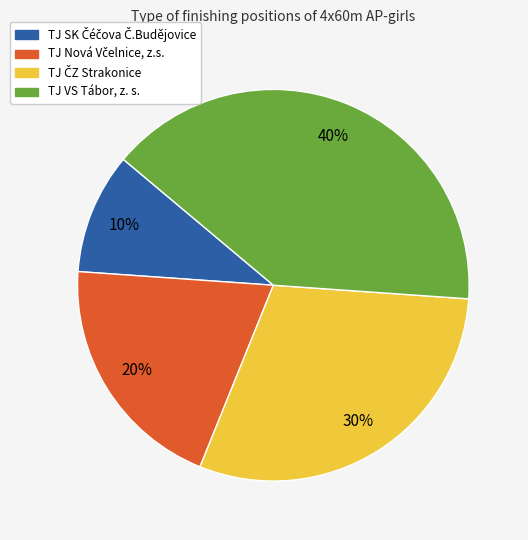

True or false: TJ VS Tábor, z. s. accounts for 40% of the total.

True